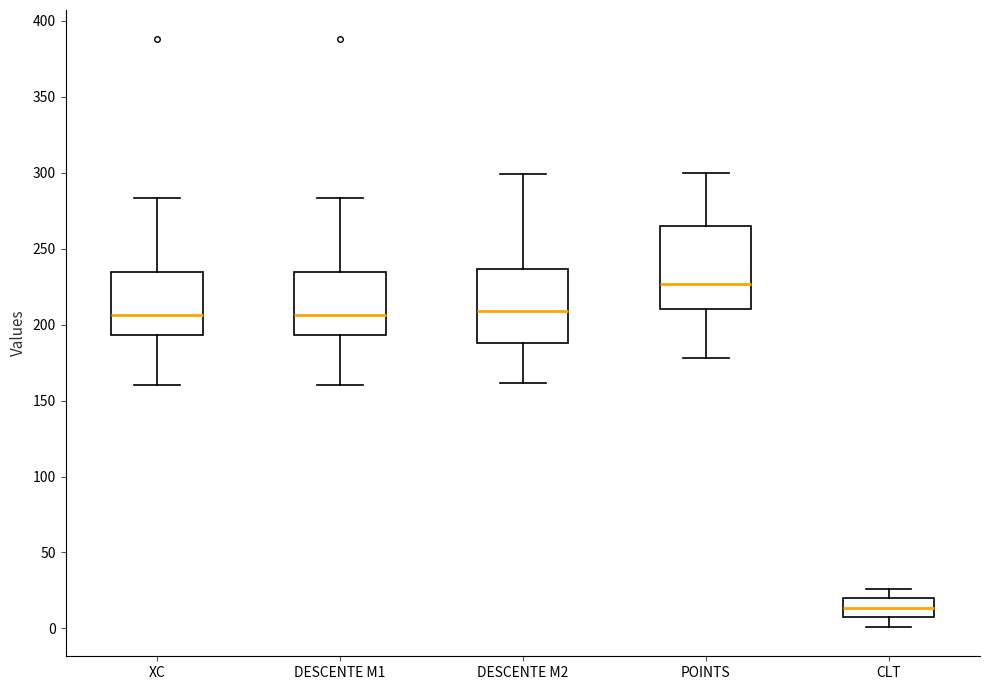

Reading left to right, transcribe this box plot: for each box, give where its median line is, the range the box spans, and where its two whiskers end, as read against the y-axis. The values are not printed on the chart, so give them approximately, as read against the axis.

XC: median 205, box 195 to 235, whiskers 160 to 285
DESCENTE M1: median 205, box 195 to 235, whiskers 160 to 285
DESCENTE M2: median 210, box 190 to 235, whiskers 160 to 300
POINTS: median 225, box 210 to 265, whiskers 180 to 300
CLT: median 15, box 5 to 20, whiskers 0 to 25